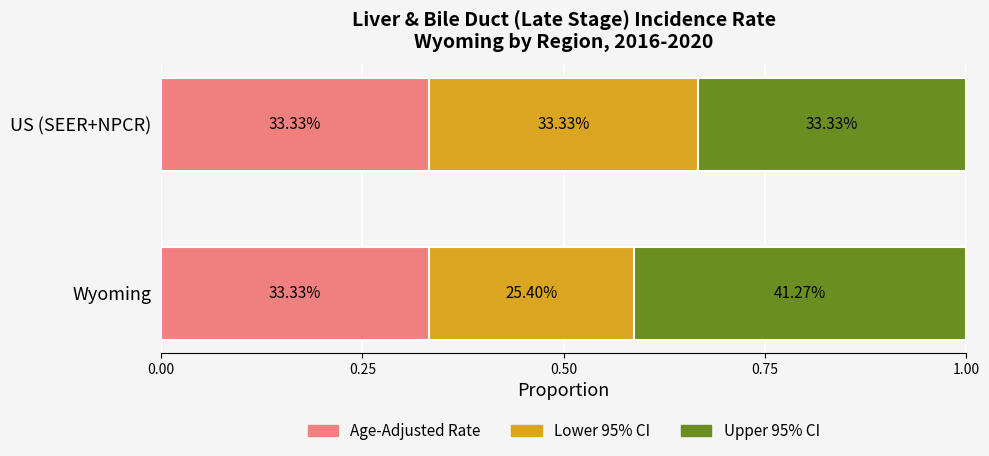

What are all the series names shown in the legend?

Age-Adjusted Rate, Lower 95% CI, Upper 95% CI